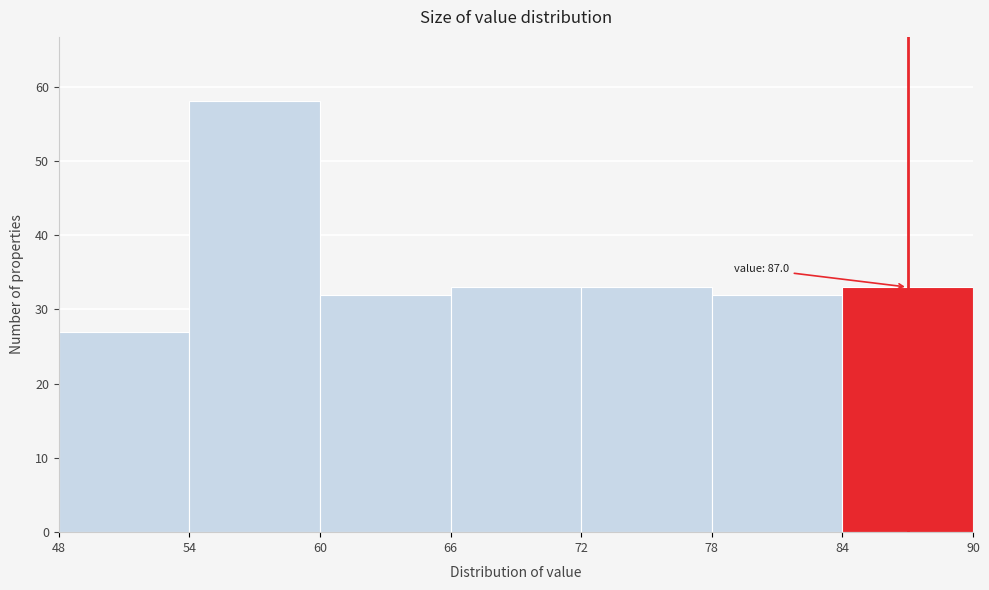

Over which range of the x-axis is the bar tallest?

54 to 60